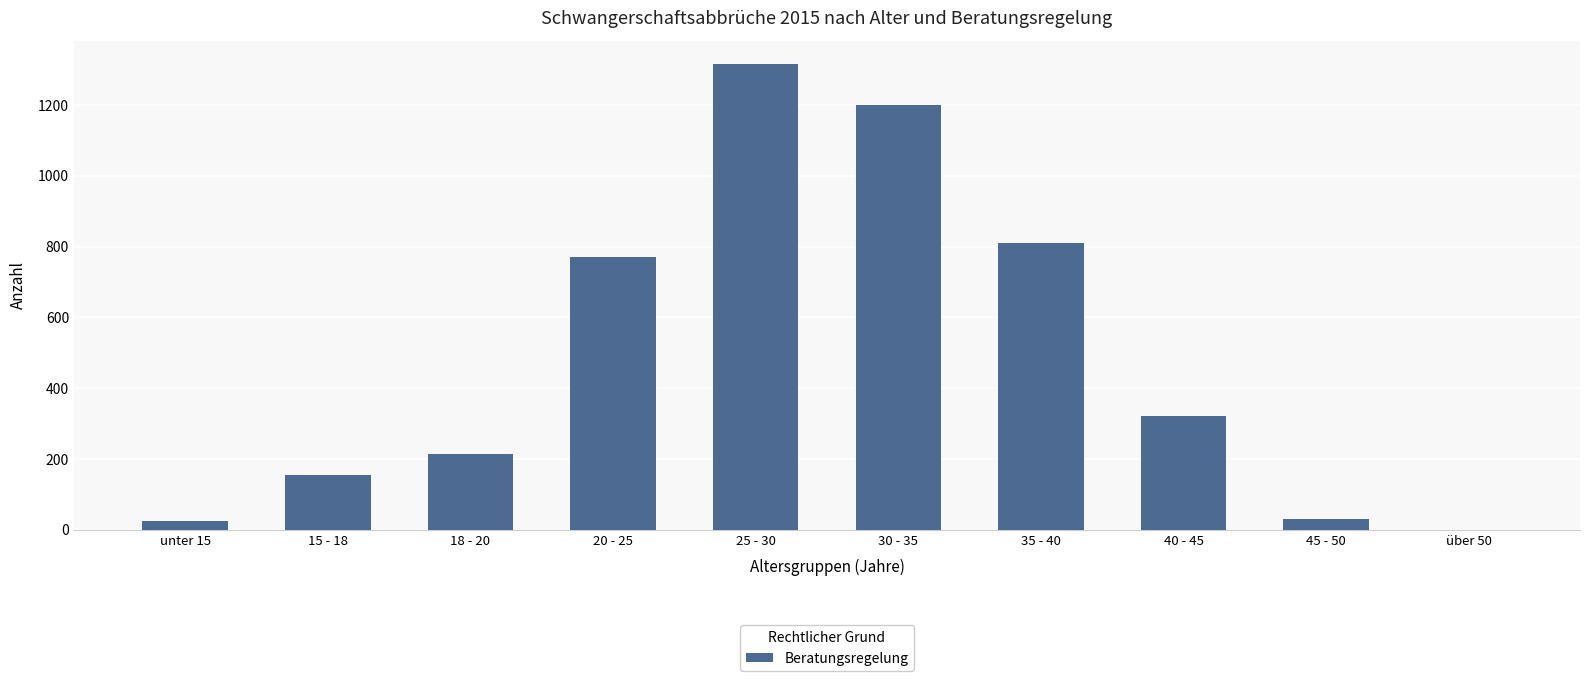

Reading right to left, transcribe all the data shown in this chart.

über 50=1	45 - 50=32	40 - 45=322	35 - 40=809	30 - 35=1201	25 - 30=1316	20 - 25=772	18 - 20=213	15 - 18=156	unter 15=25